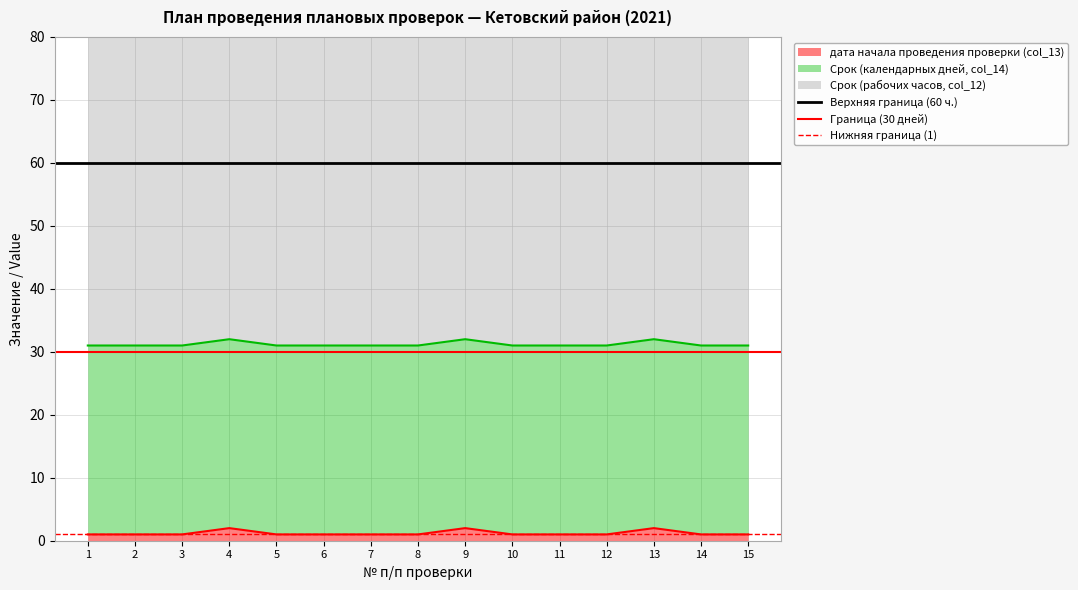

Is it true that дата начала проведения проверки (col_13) equals 2 at 13?

True